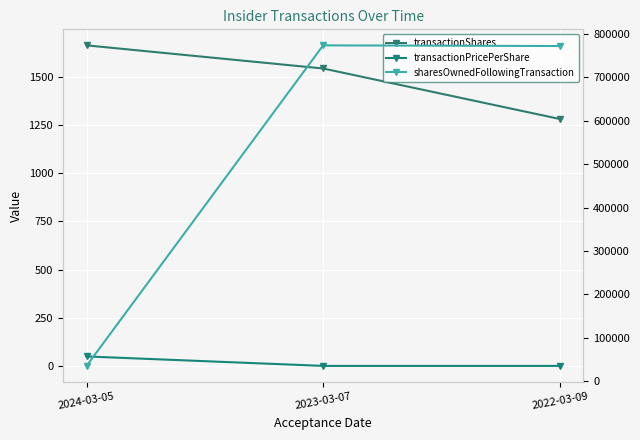

At which category is the sum across all series the highest?

2023-03-07